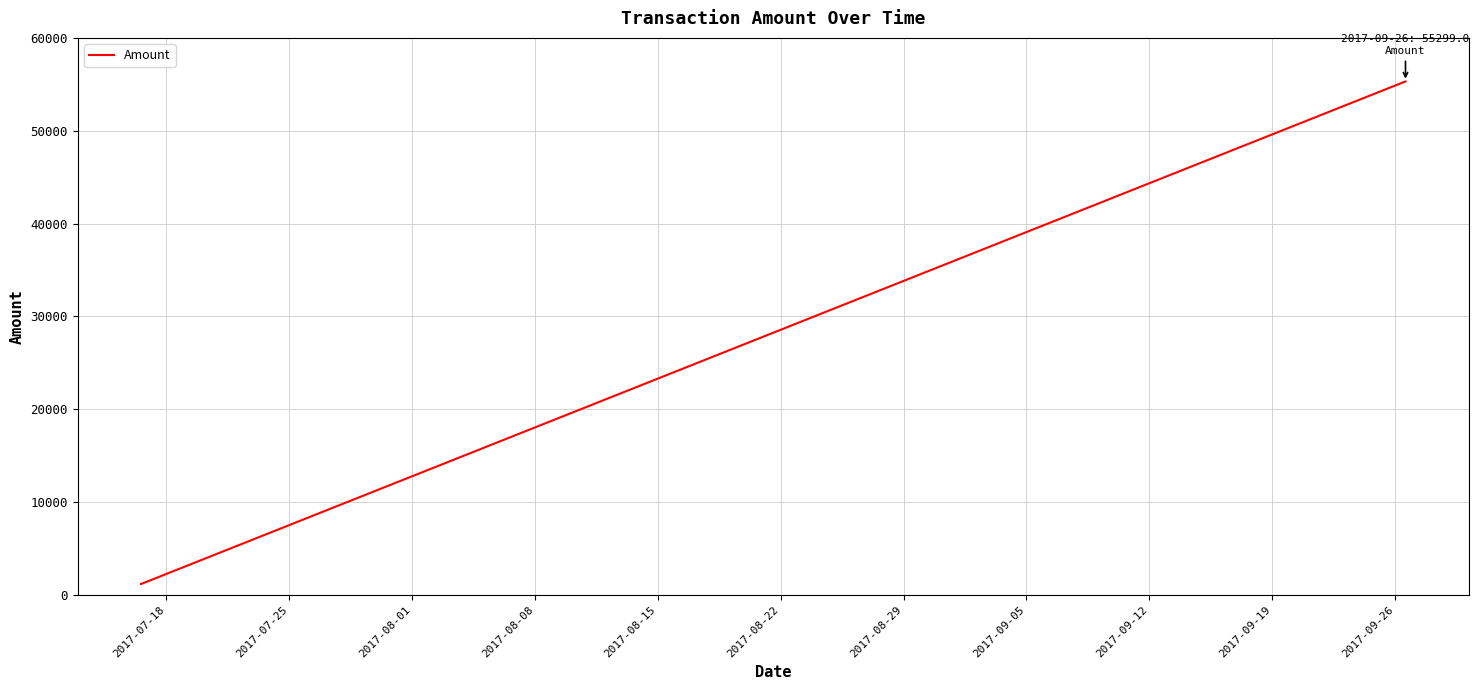

What is the difference between the maximum and minimum values?

54121